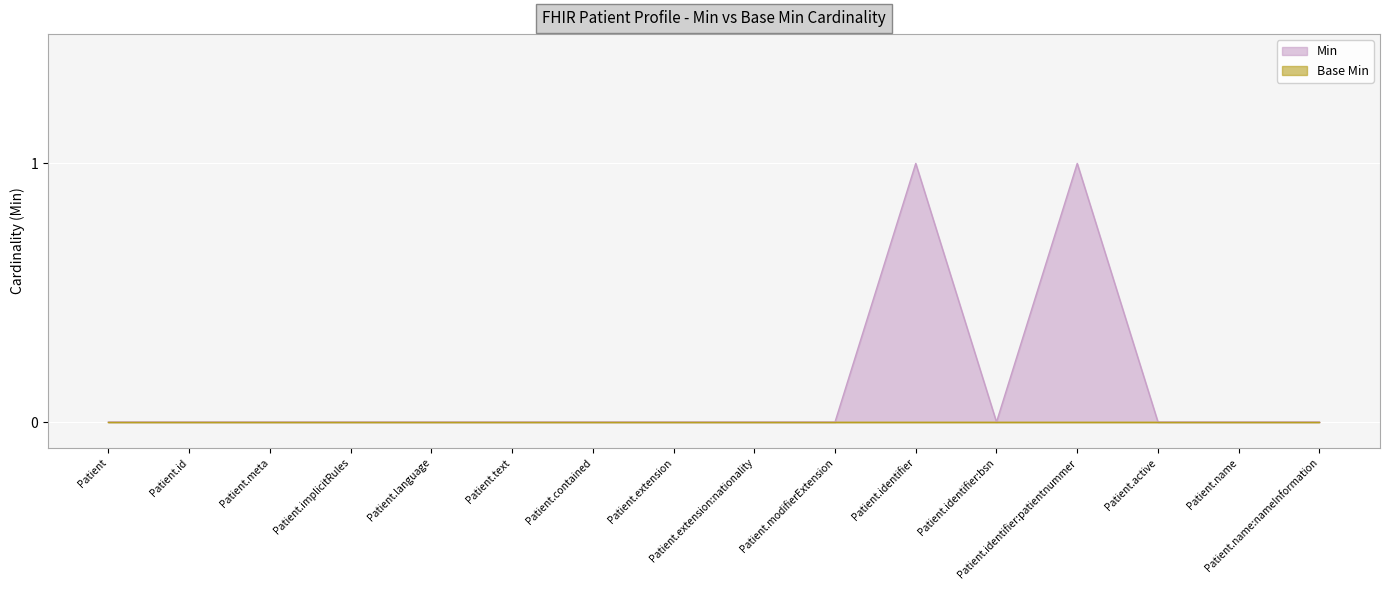

Which has a higher value, Patient.modifierExtension or Patient.identifier:patientnummer?

Patient.identifier:patientnummer